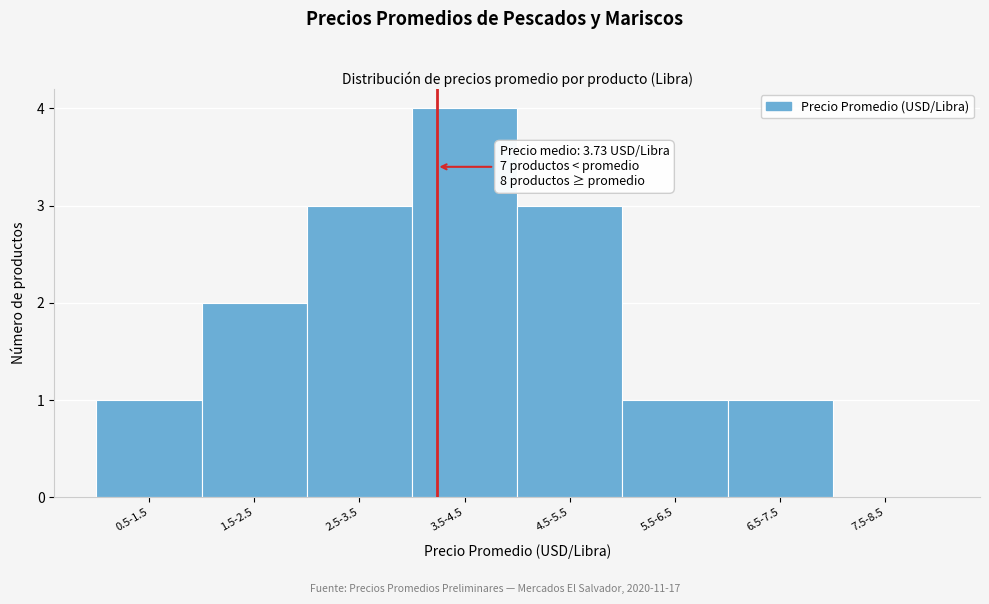

Reading right to left, extract all data points from this chart.

7.5-8.5=0	6.5-7.5=1	5.5-6.5=1	4.5-5.5=3	3.5-4.5=4	2.5-3.5=3	1.5-2.5=2	0.5-1.5=1